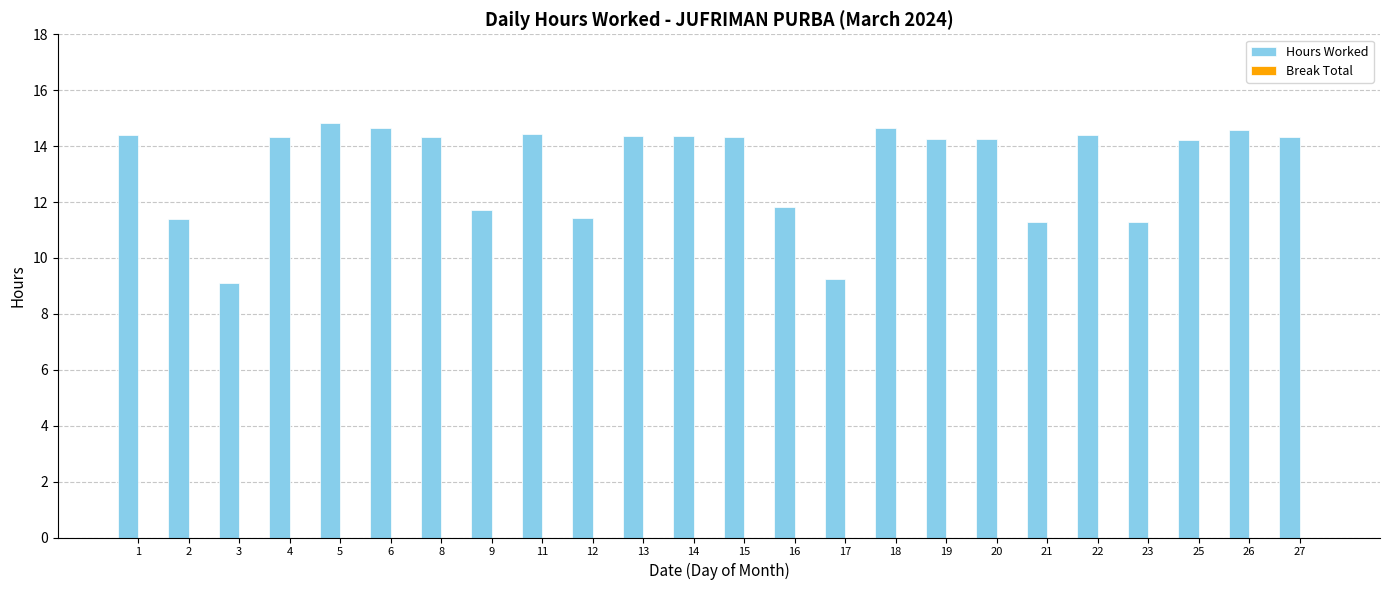

What is the sum of the values at 25 and 2?

25.6